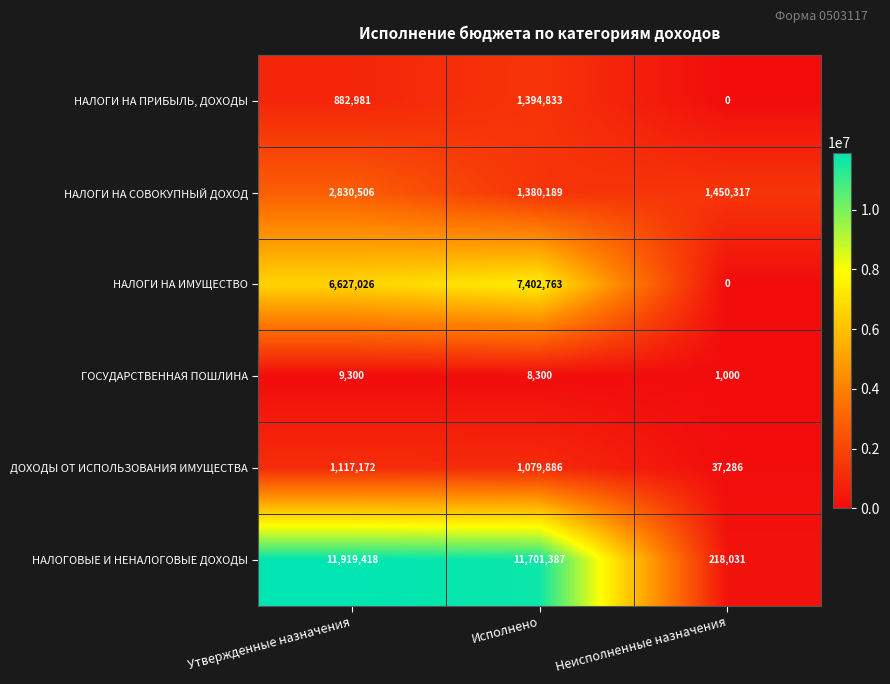

Reading right to left, transcribe all the data shown in this chart.

НАЛОГИ НА ПРИБЫЛЬ, ДОХОДЫ: Неисполненные назначения=0	Исполнено=1394833	Утвержденные назначения=882981
НАЛОГИ НА СОВОКУПНЫЙ ДОХОД: Неисполненные назначения=1450317	Исполнено=1380189	Утвержденные назначения=2830506
НАЛОГИ НА ИМУЩЕСТВО: Неисполненные назначения=0	Исполнено=7402763	Утвержденные назначения=6627026
ГОСУДАРСТВЕННАЯ ПОШЛИНА: Неисполненные назначения=1000	Исполнено=8300	Утвержденные назначения=9300
ДОХОДЫ ОТ ИСПОЛЬЗОВАНИЯ ИМУЩЕСТВА: Неисполненные назначения=37286	Исполнено=1079886	Утвержденные назначения=1117172
НАЛОГОВЫЕ И НЕНАЛОГОВЫЕ ДОХОДЫ: Неисполненные назначения=218031	Исполнено=11701387	Утвержденные назначения=11919418